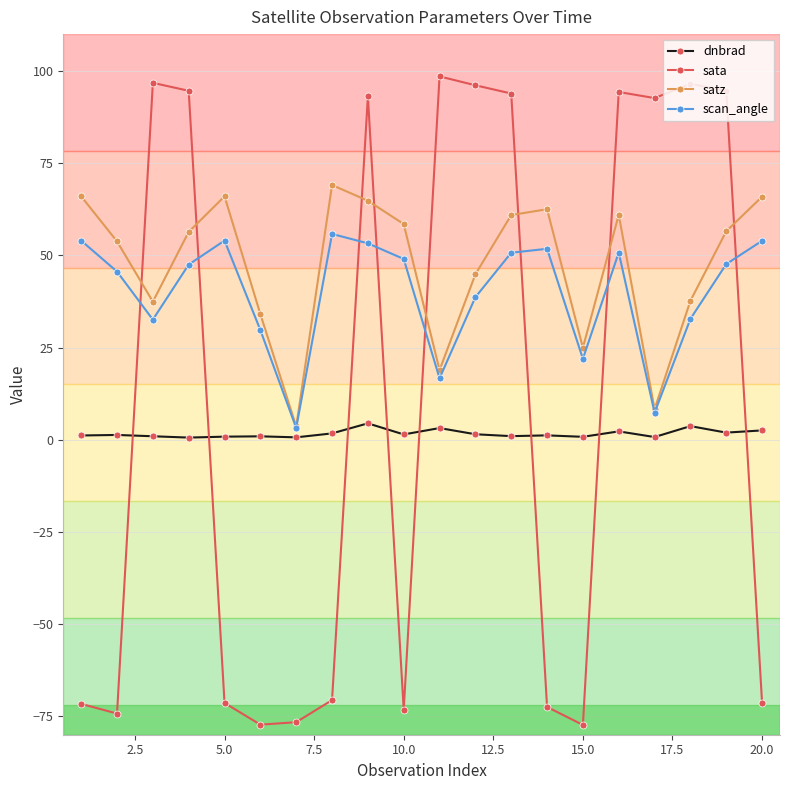

True or false: satz and dnbrad cross at least once.

False